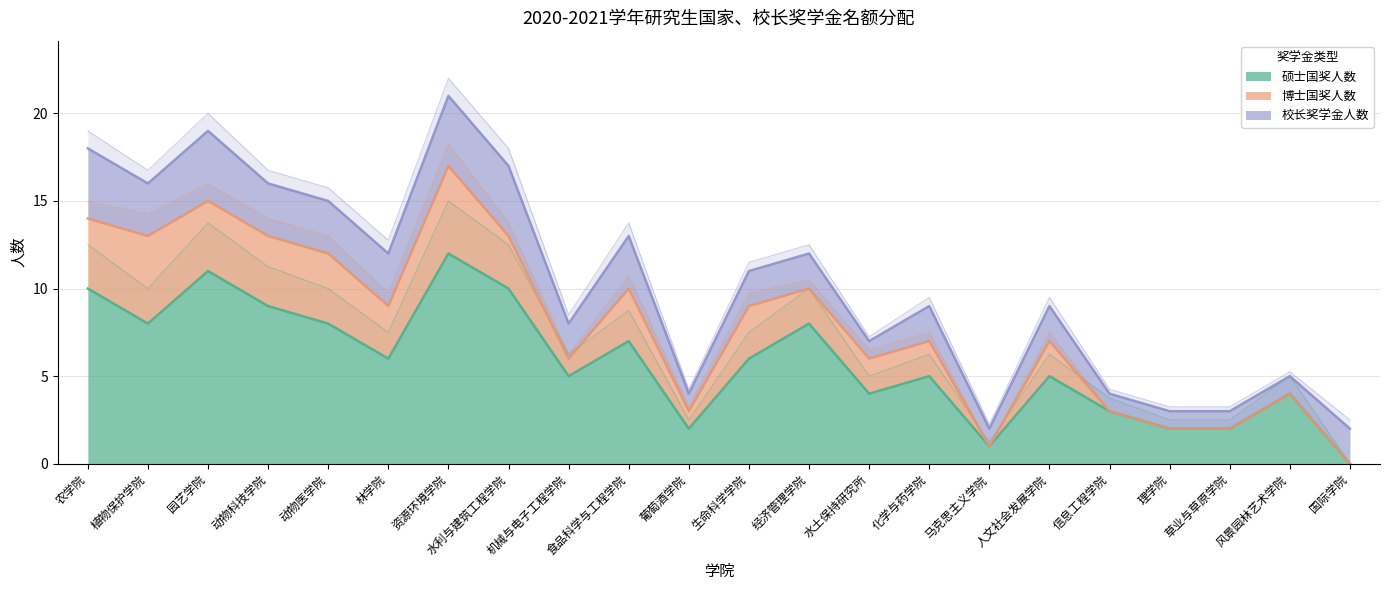

List the series in order of their peak value, lowest first.

校长奖学金人数, 博士国奖人数, 硕士国奖人数